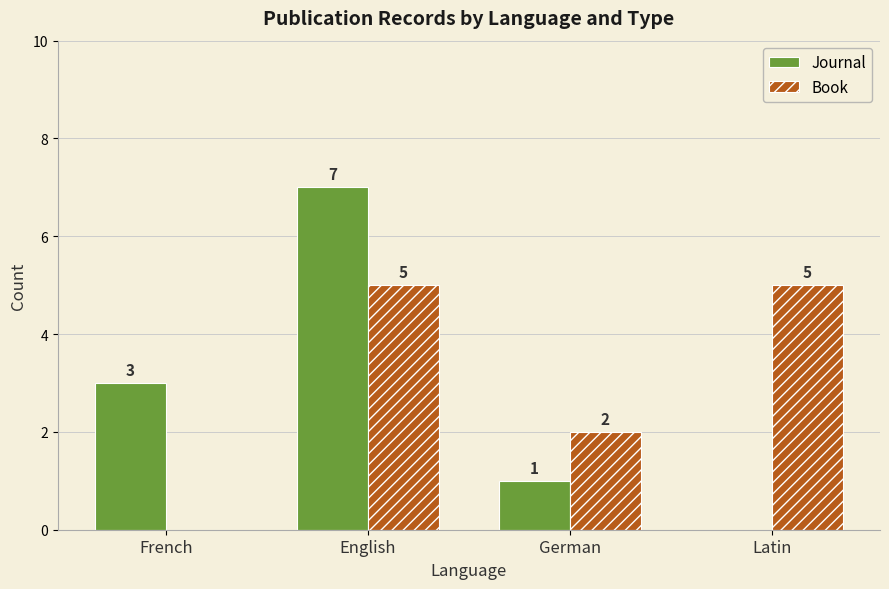

Reading left to right, extract all data points from this chart.

Journal: French=3	English=7	German=1	Latin=0
Book: French=0	English=5	German=2	Latin=5